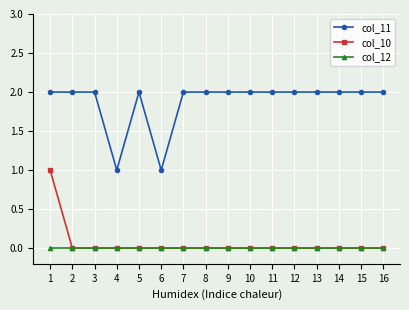

Which series changed the most between 4 and 16?

col_11